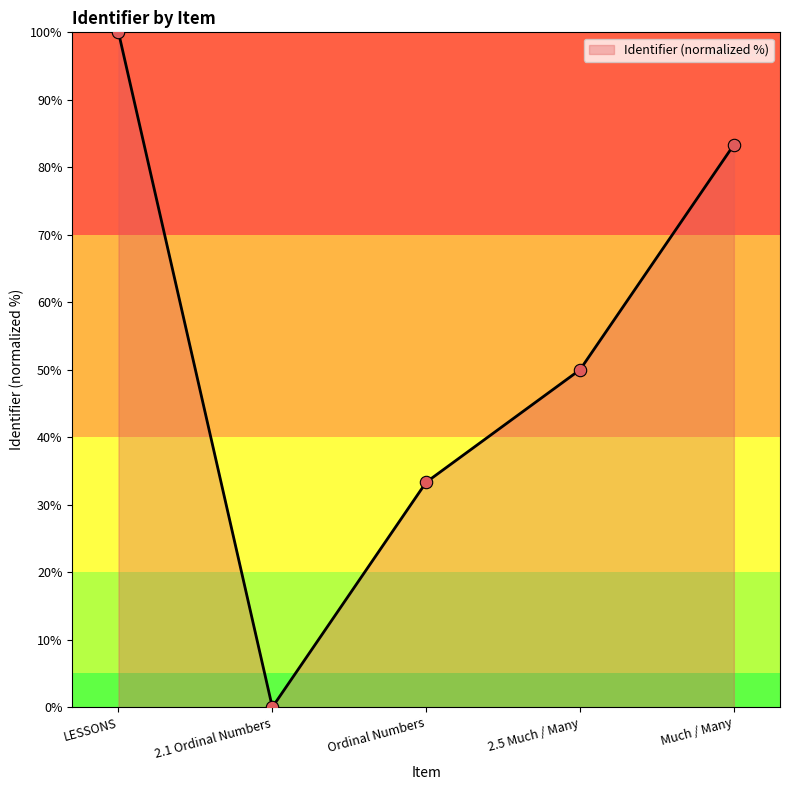

Between Ordinal Numbers and 2.5 Much / Many, which is larger?

2.5 Much / Many